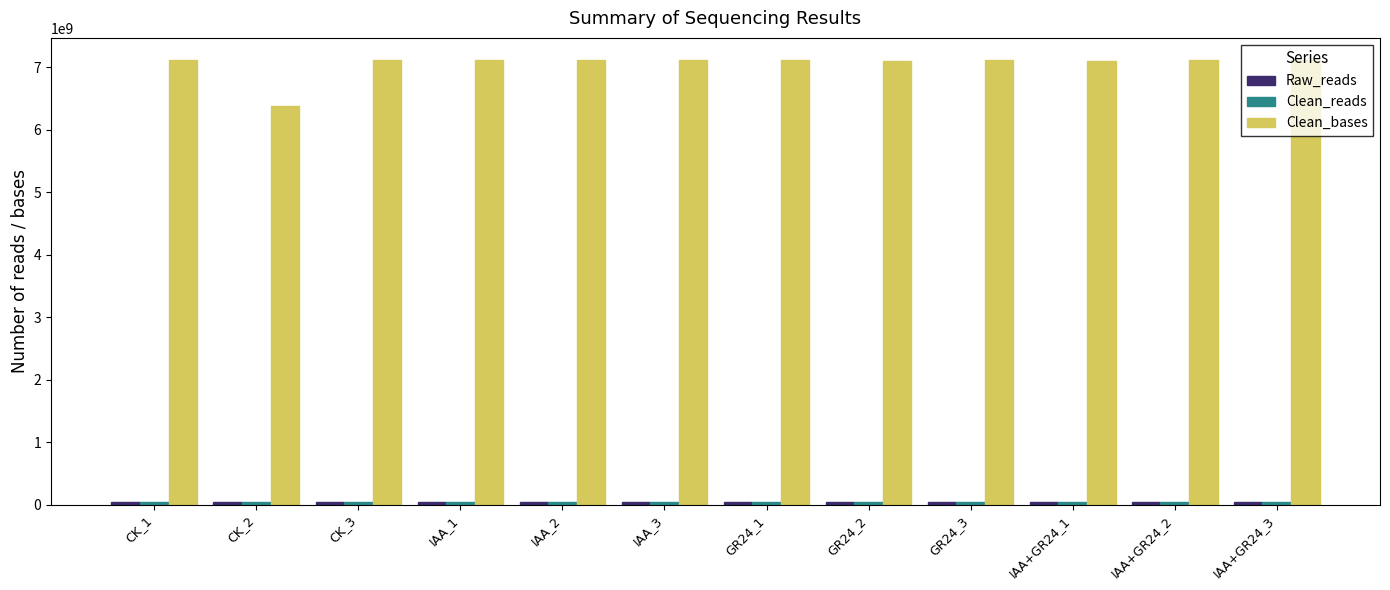

How many categories are shown in the chart?

12